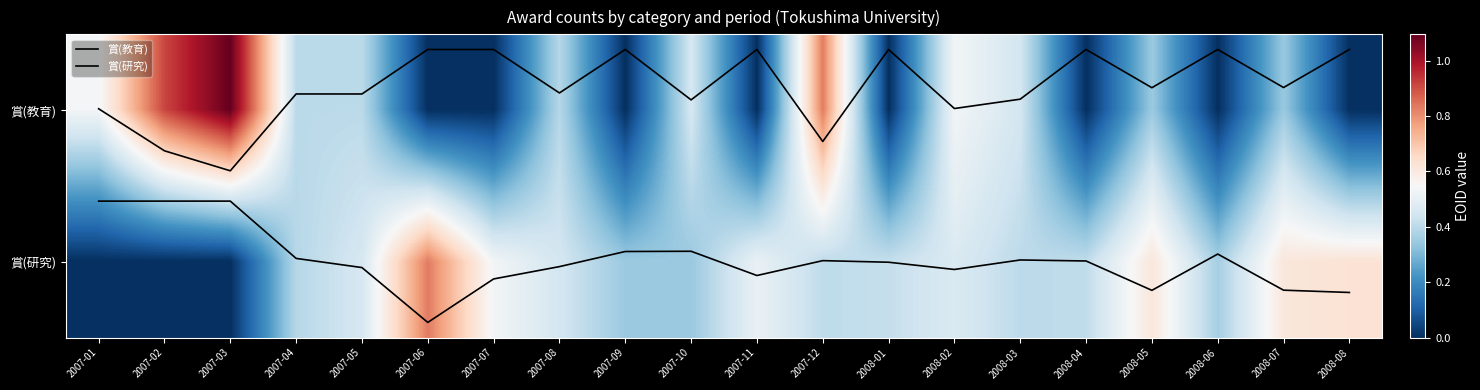

List the labels in order of 賞(研究) value, smallest first.

2007-01, 2007-02, 2007-03, 2007-10, 2007-09, 2008-06, 2007-04, 2008-03, 2007-12, 2008-04, 2008-01, 2007-08, 2007-05, 2008-02, 2007-11, 2007-07, 2008-07, 2008-05, 2008-08, 2007-06